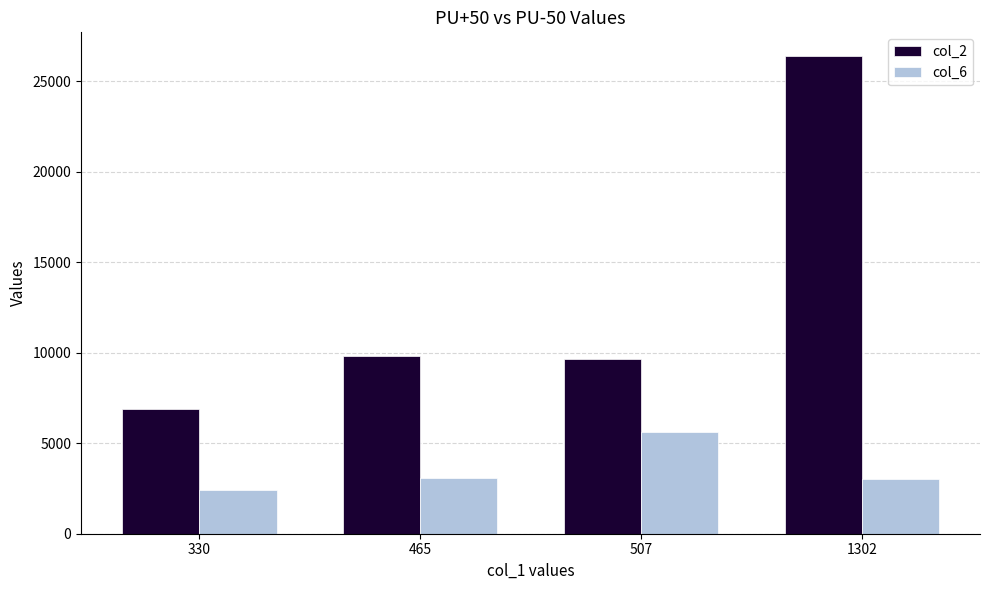

List the series in order of their peak value, highest first.

col_2, col_6